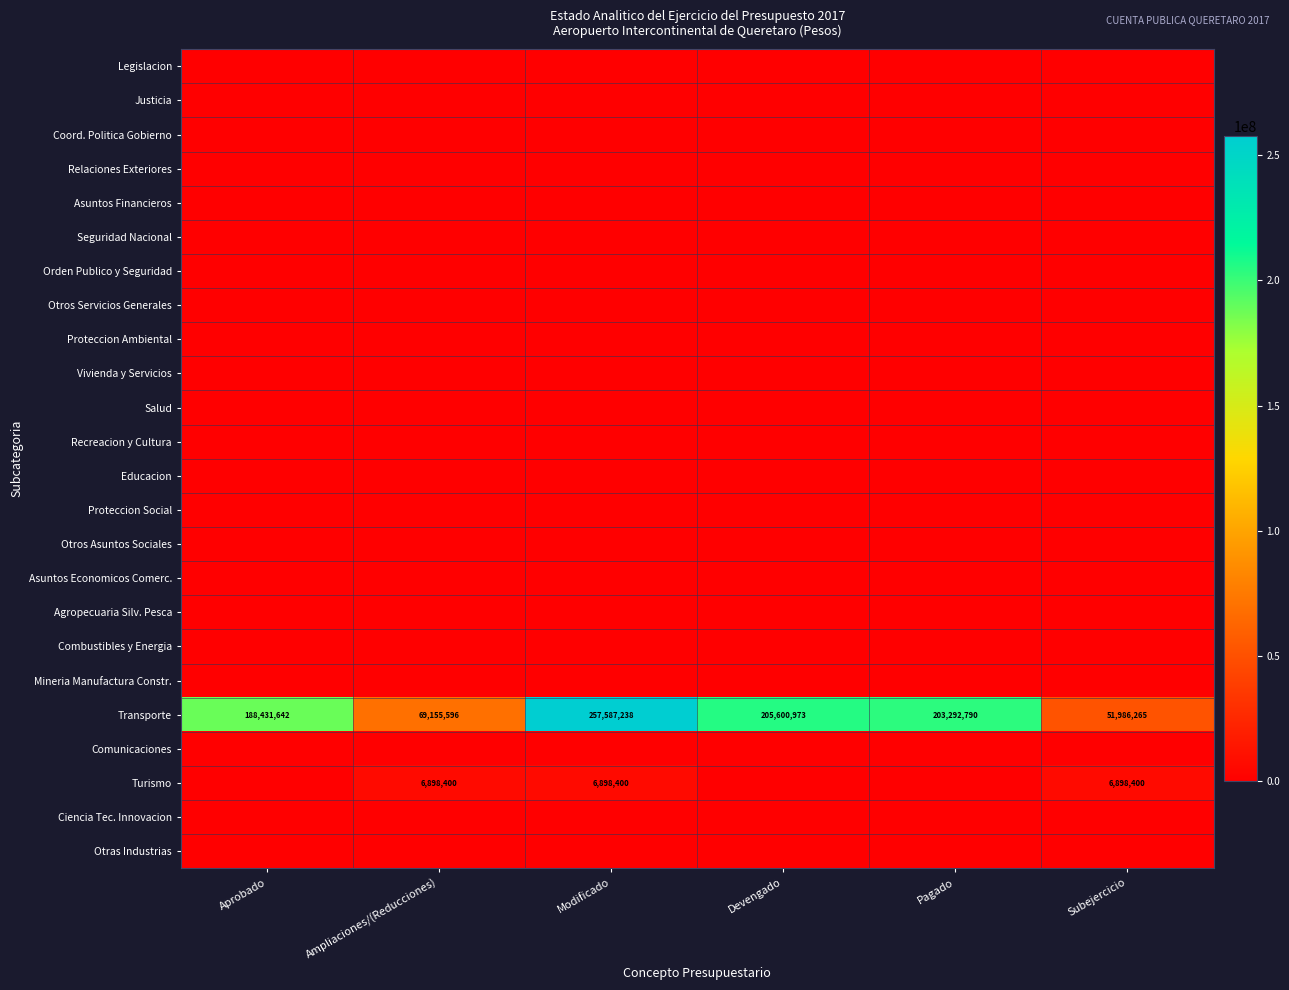

What is the difference between the highest and lowest values at Pagado?

203292789.7